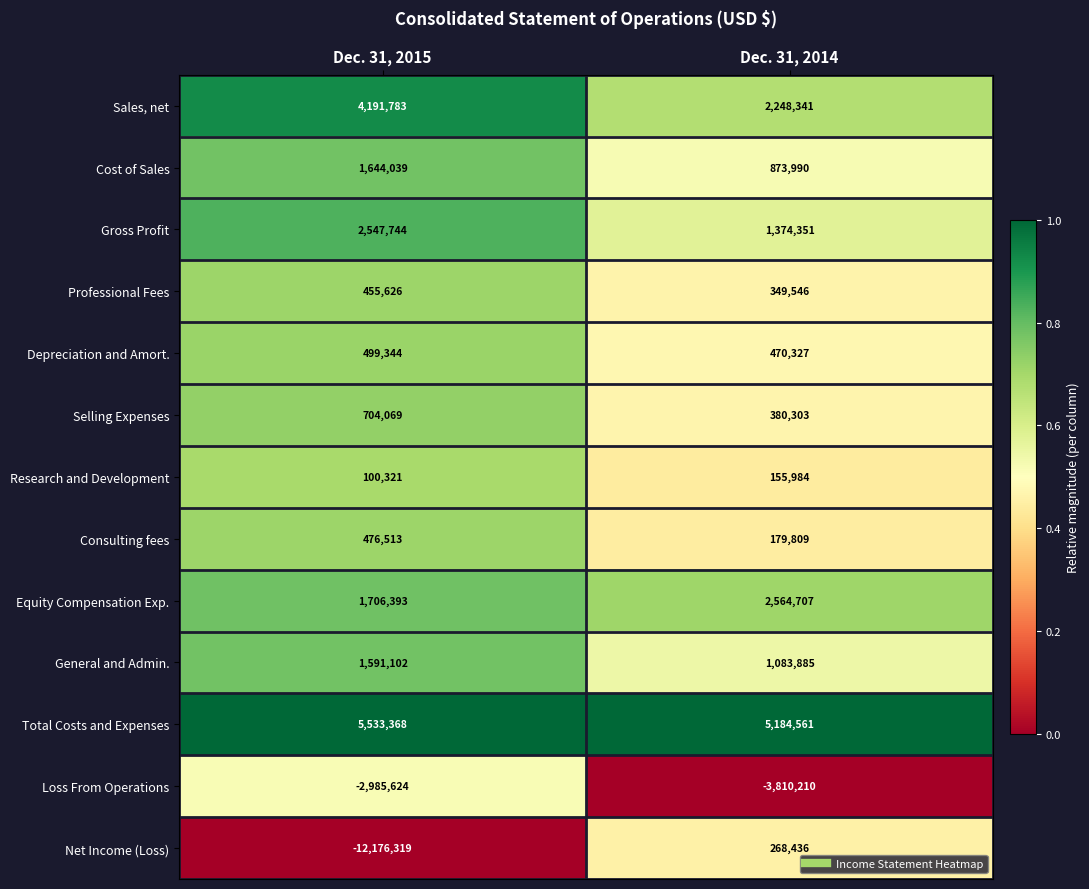

List the series in order of their peak value, lowest first.

Loss From Operations, Research and Development, Net Income (Loss), Professional Fees, Consulting fees, Depreciation and Amort., Selling Expenses, General and Admin., Cost of Sales, Gross Profit, Equity Compensation Exp., Sales, net, Total Costs and Expenses